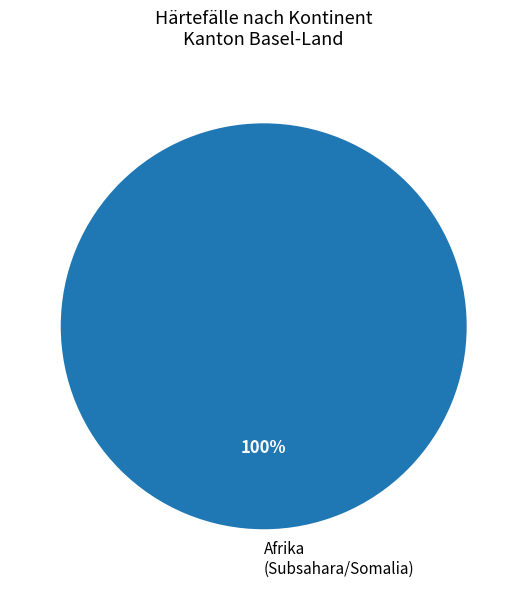

Is there a majority slice in this chart?

Yes